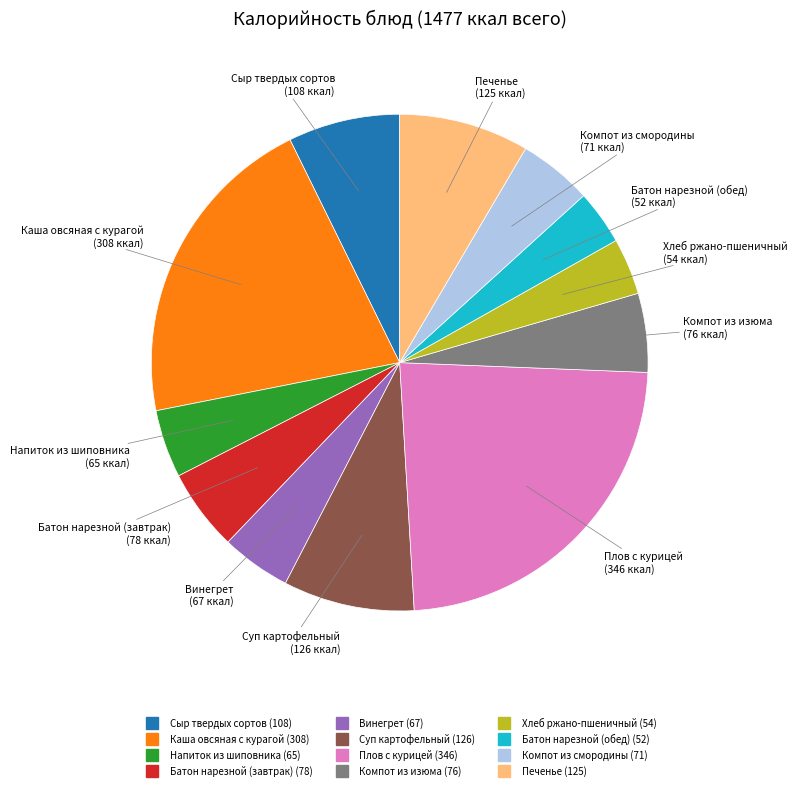

Which category has the biggest portion of the pie?

Плов с курицей